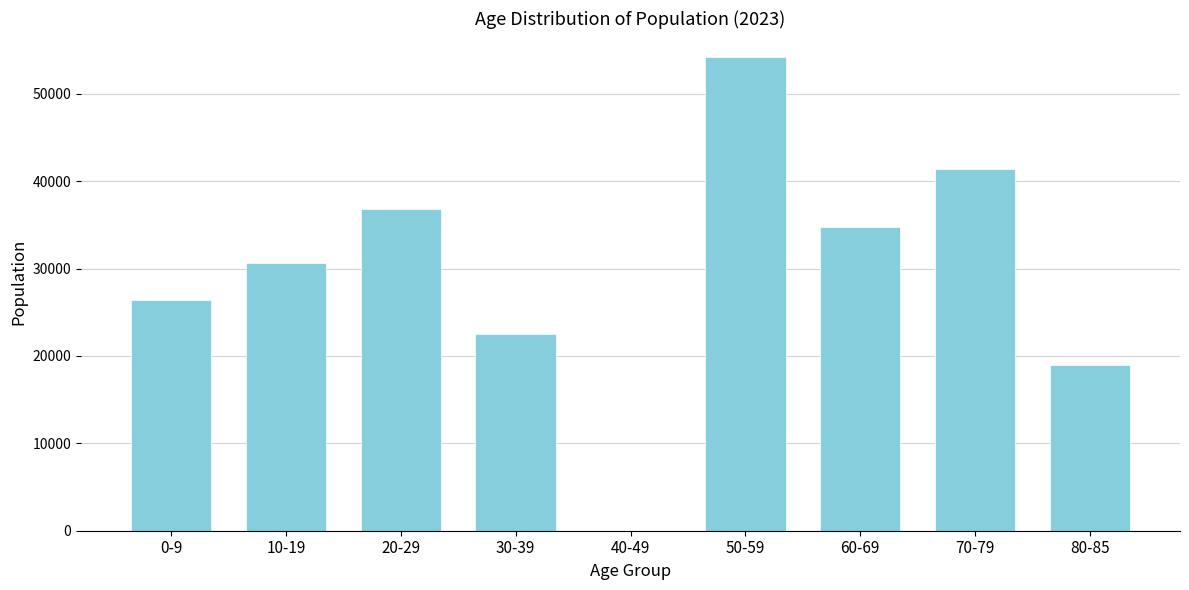

Reading left to right, list all the values displayed in this chart.

0-9=26414	10-19=30633	20-29=36772	30-39=22535	40-49=0	50-59=54251	60-69=34773	70-79=41401	80-85=18992